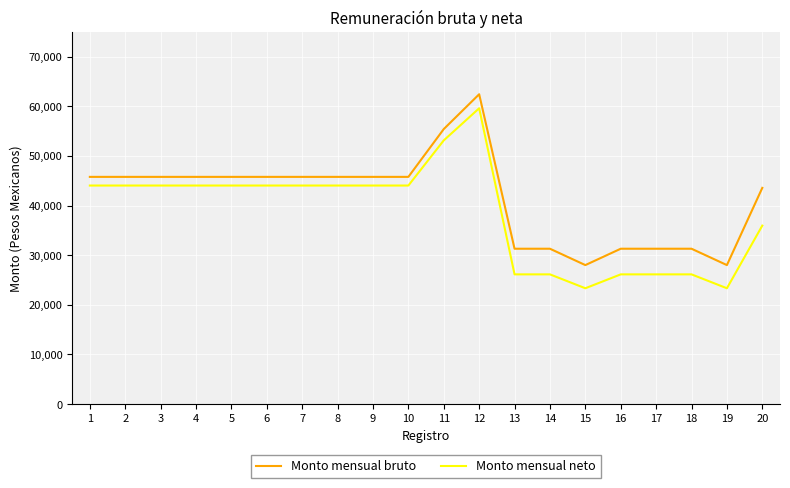

The value of Monto mensual neto at 19 is 23344.9. True or false?

True